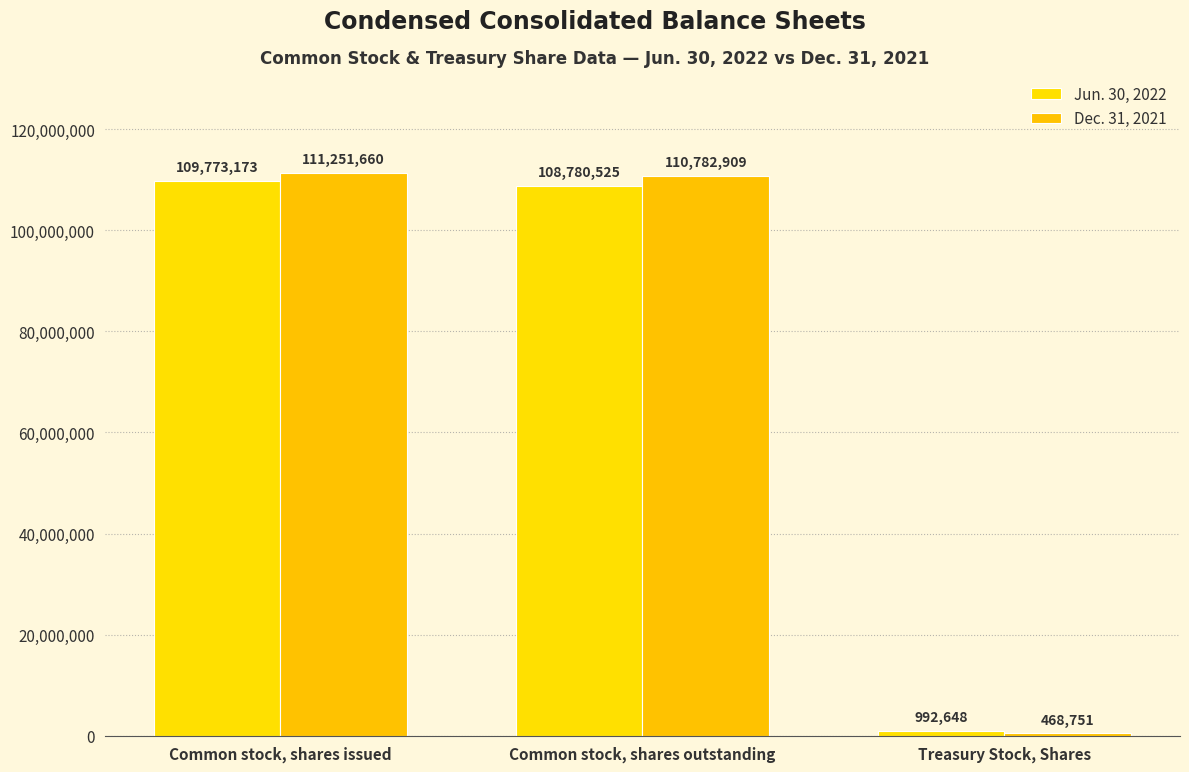

At which category is the sum across all series the highest?

Common stock, shares issued